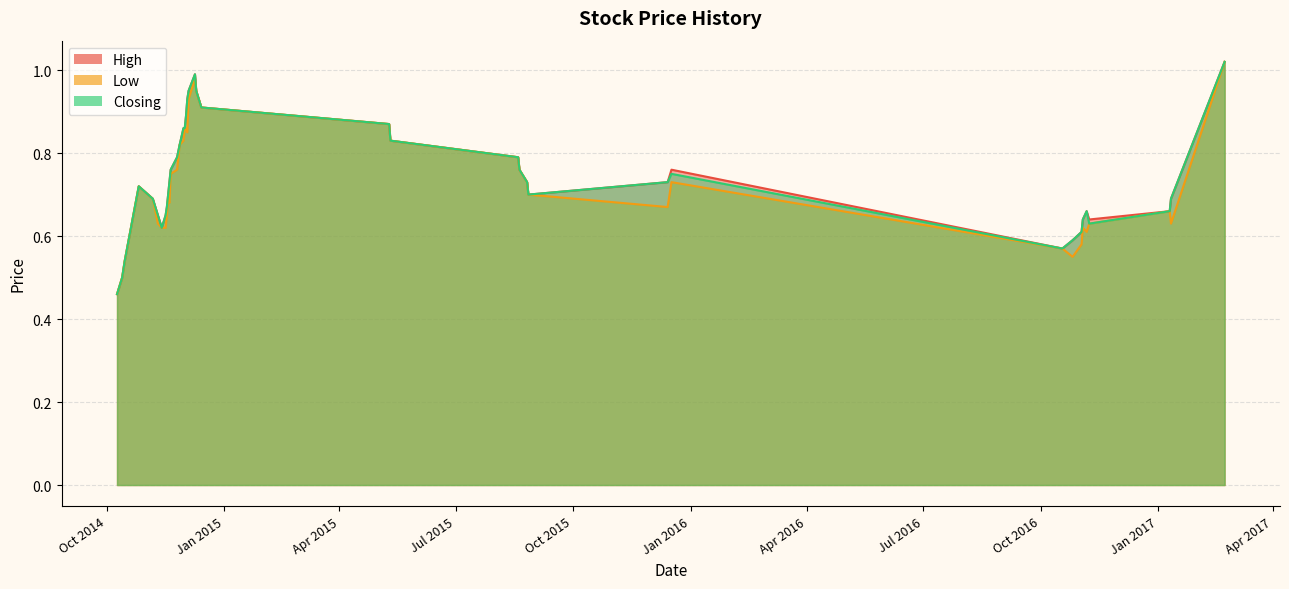

True or false: High and Closing intersect in this chart.

False